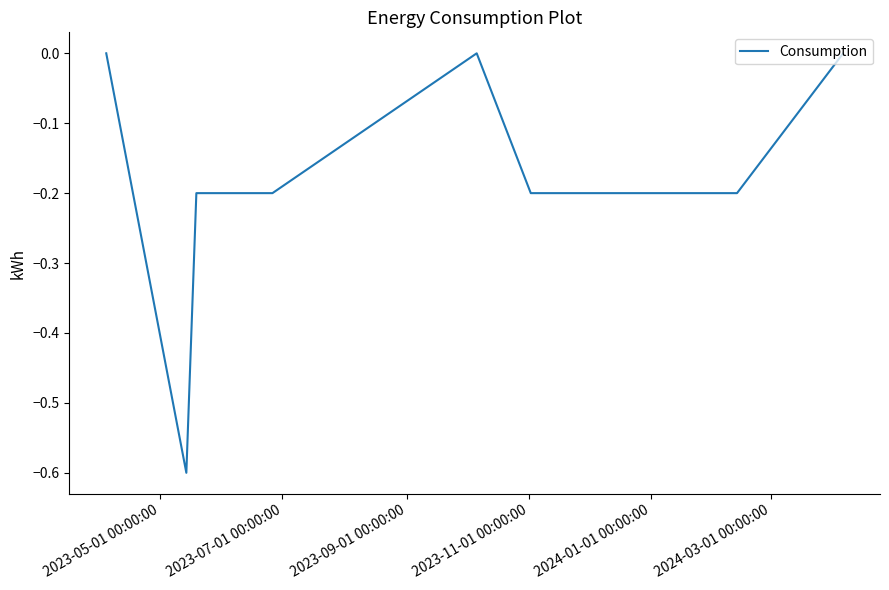

What is the average value?

-0.2